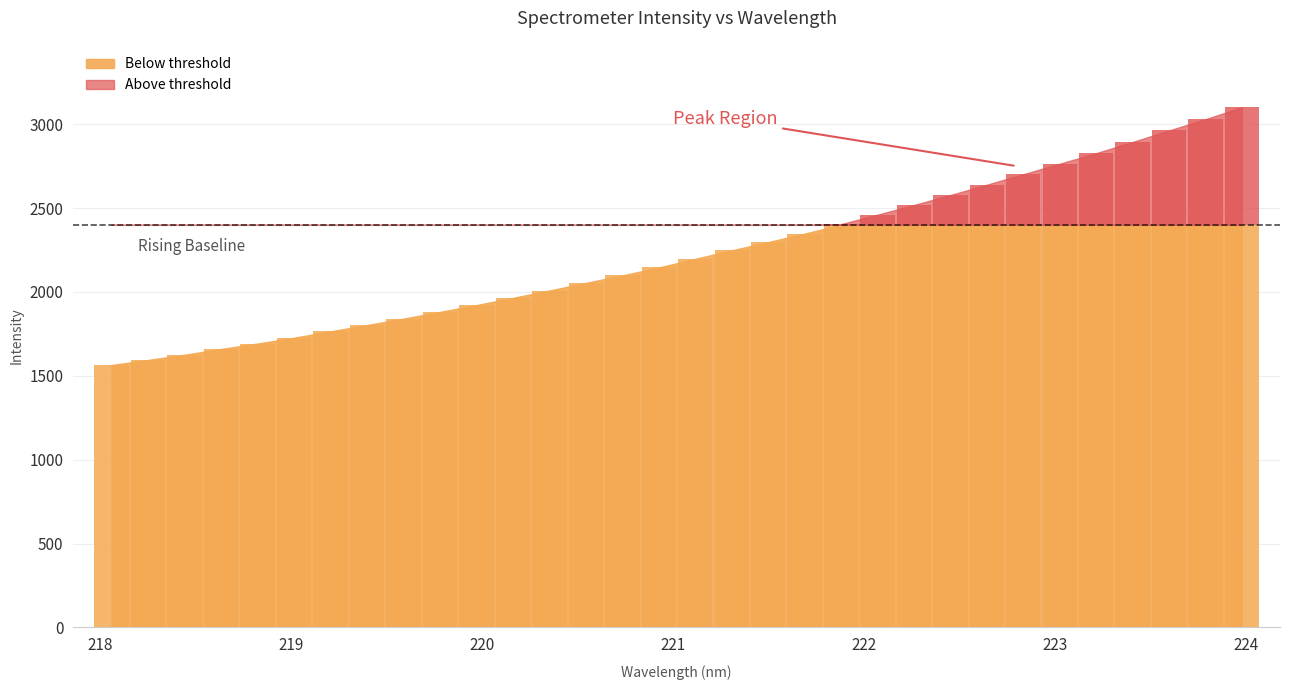

Between 3 and 11, which is larger?

11